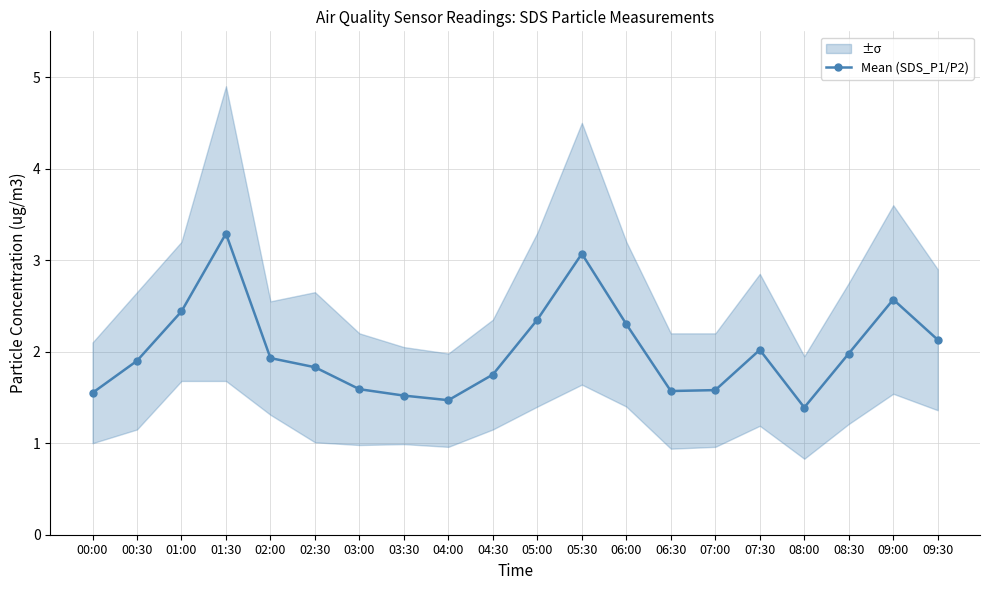

Which category has the highest value across all series?

01:30